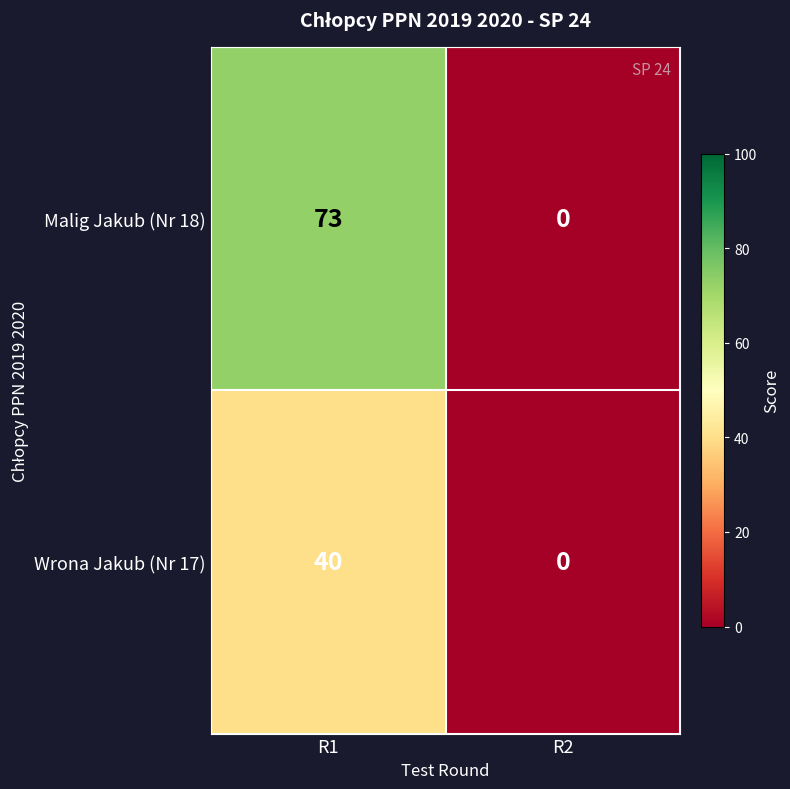

The Malig Jakub (Nr 18) series shows 21 at R1. True or false?

False